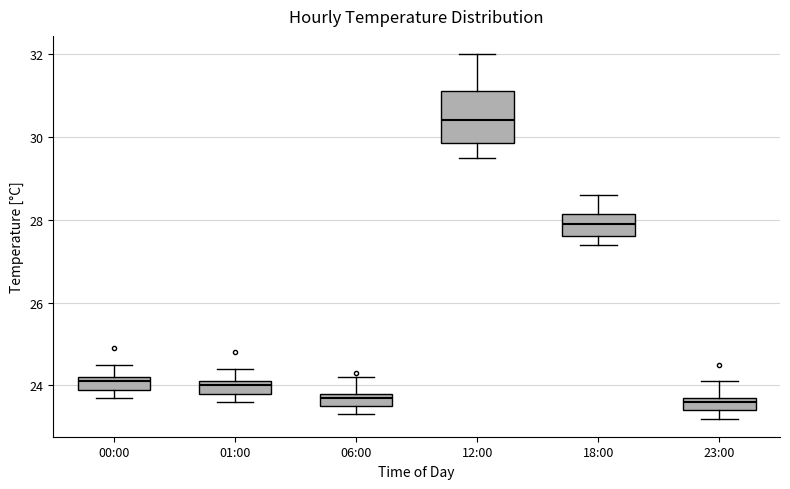

Reading left to right, read every box against the y-axis: the position of its median line, the range the box covers, and the ends of its whiskers. The values are not printed on the chart, so give them approximately, as read against the axis.

00:00: median 24.2 (just below the box's upper edge), box 24.0 to 24.2, whiskers 23.8 to 24.6
01:00: median 24.0, box 23.8 to 24.2, whiskers 23.6 to 24.4
06:00: median 23.8 (just below the box's upper edge), box 23.6 to 23.8, whiskers 23.4 to 24.2
12:00: median 30.4, box 29.8 to 31.2, whiskers 29.6 to 32.0
18:00: median 28.0, box 27.6 to 28.2, whiskers 27.4 to 28.6
23:00: median 23.6, box 23.4 to 23.8, whiskers 23.2 to 24.2